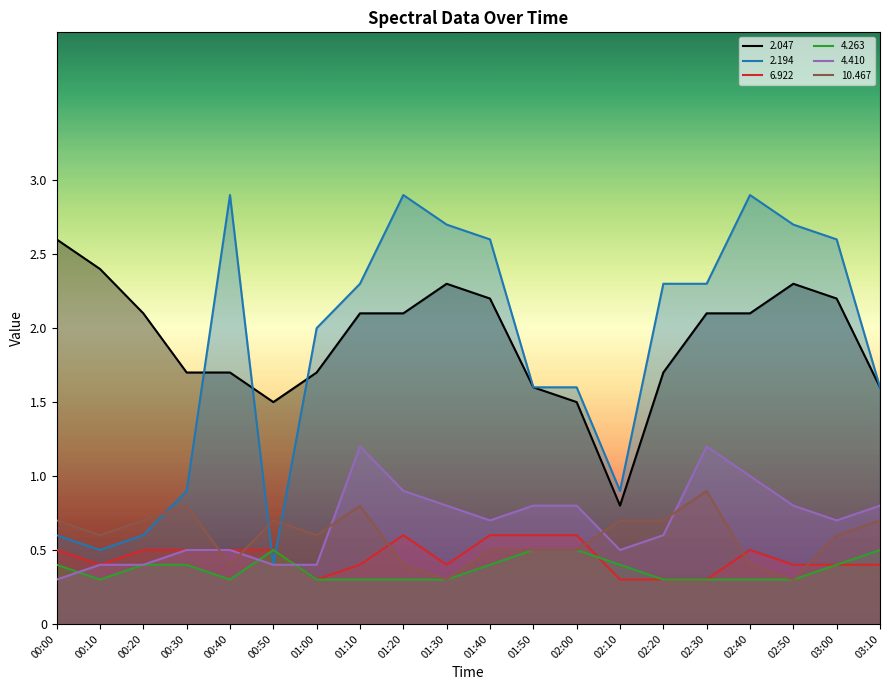

At which category is the sum across all series the highest?

01:20